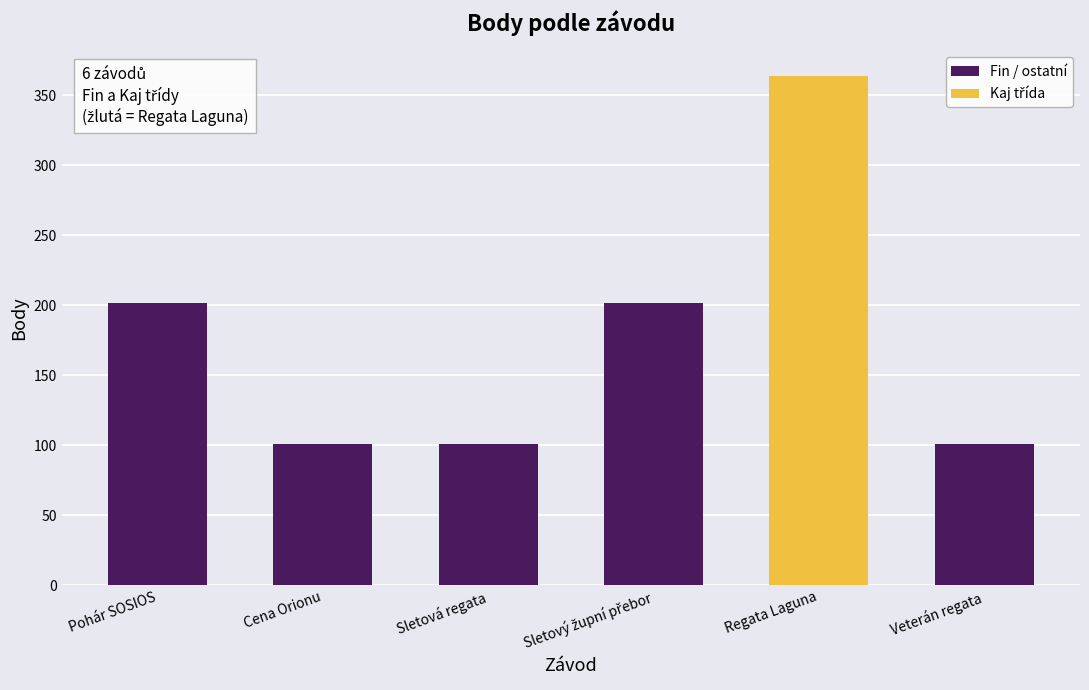

What is the minimum value shown in the chart?

101